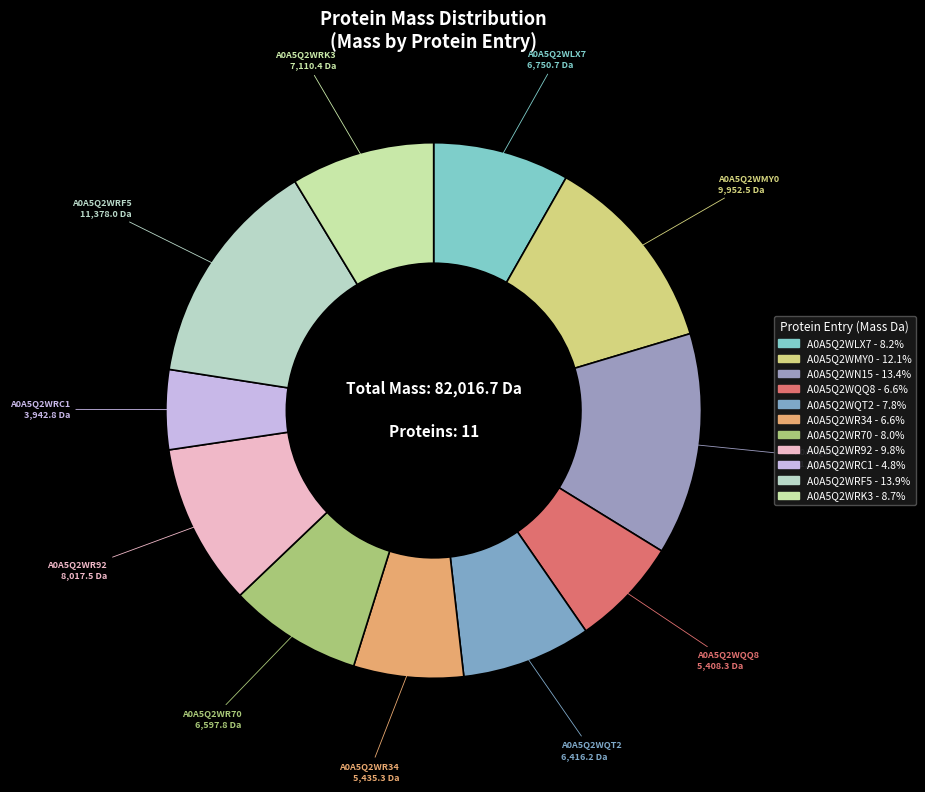

What is the change in value from A0A5Q2WN15 to A0A5Q2WRK3?

-3897.0